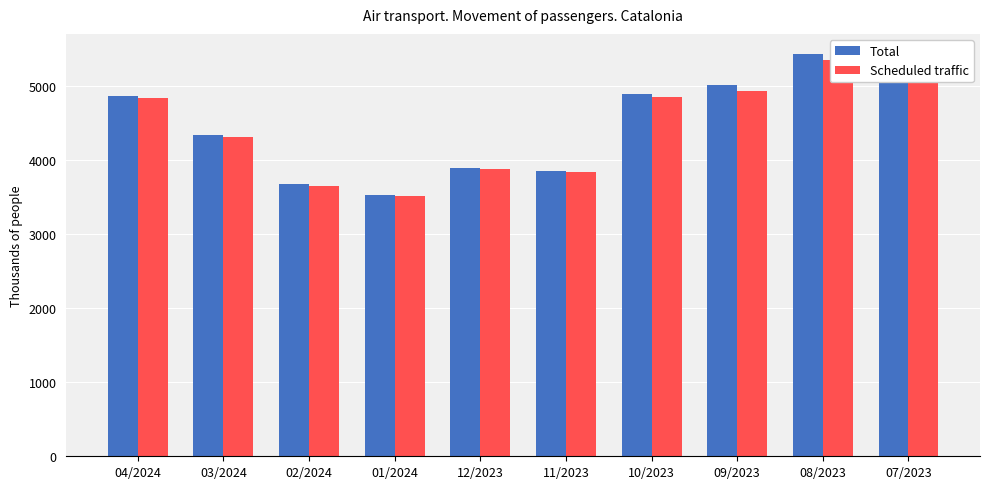

Which has a higher value, 09/2023 or 02/2024?

09/2023